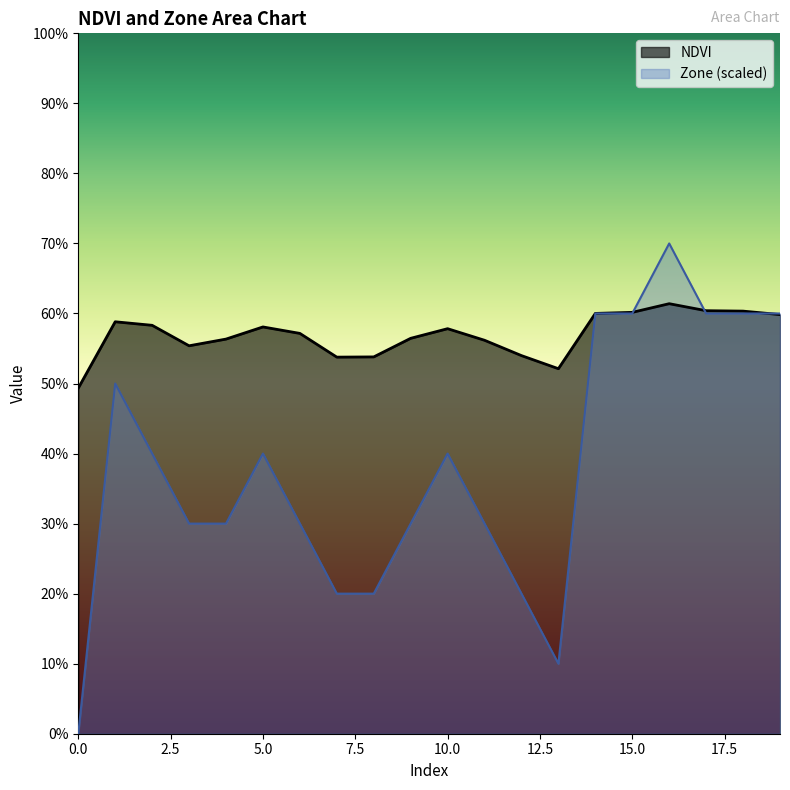

True or false: Zone has a value of 0.6 at 17.

True